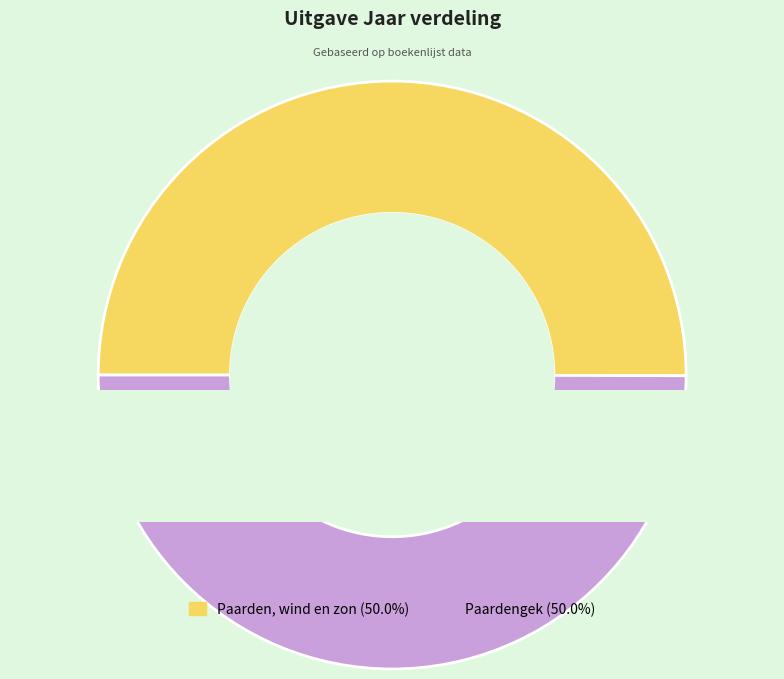

How many slices are in this pie chart?

2